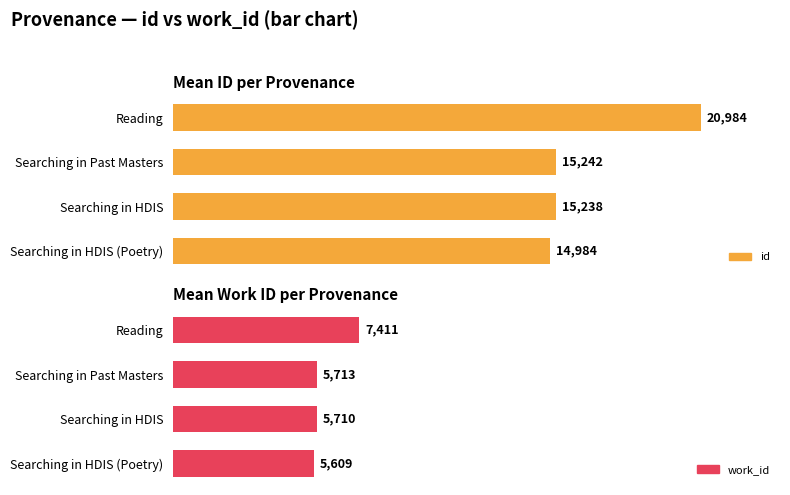

Reading left to right, list all the values displayed in this chart.

id: 14984.0	15238.0	15241.5	20984.0
work_id: 5609.0	5710.0	5713.0	7411.0